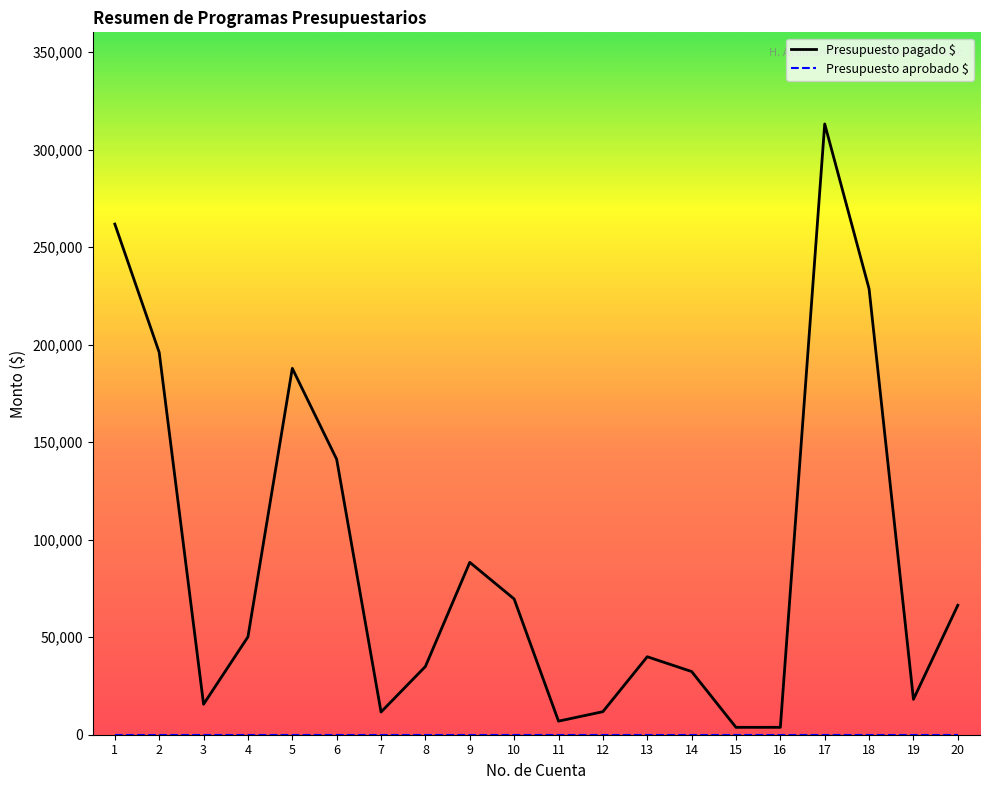

At which category does Presupuesto pagado $ reach its first local valley?

3